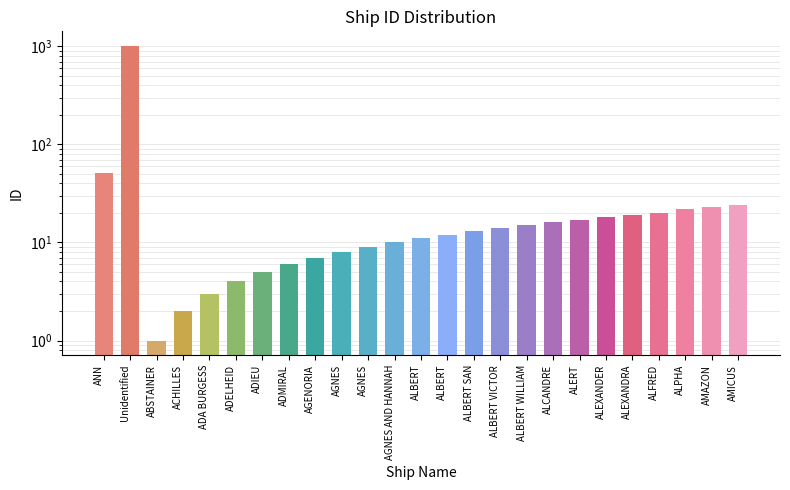

What is the value of the 21st bar from the left?

19